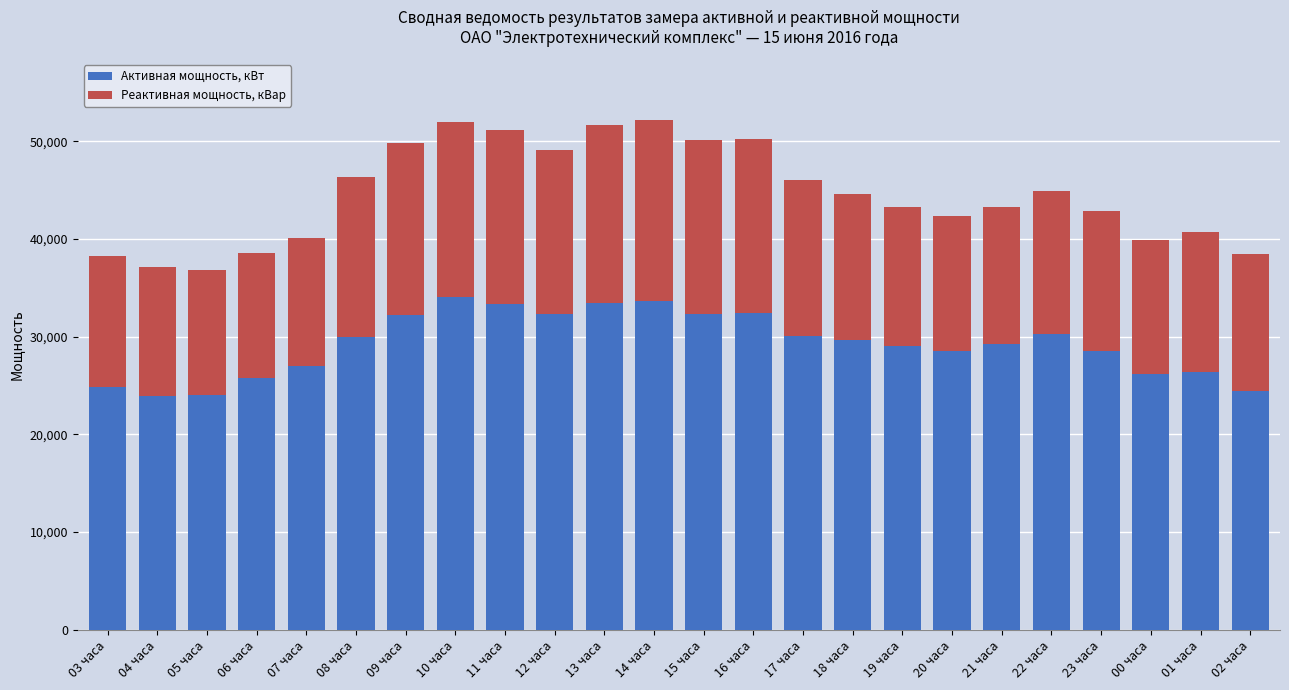

What is the lowest value of the Активная мощность, кВт series?

23951.3